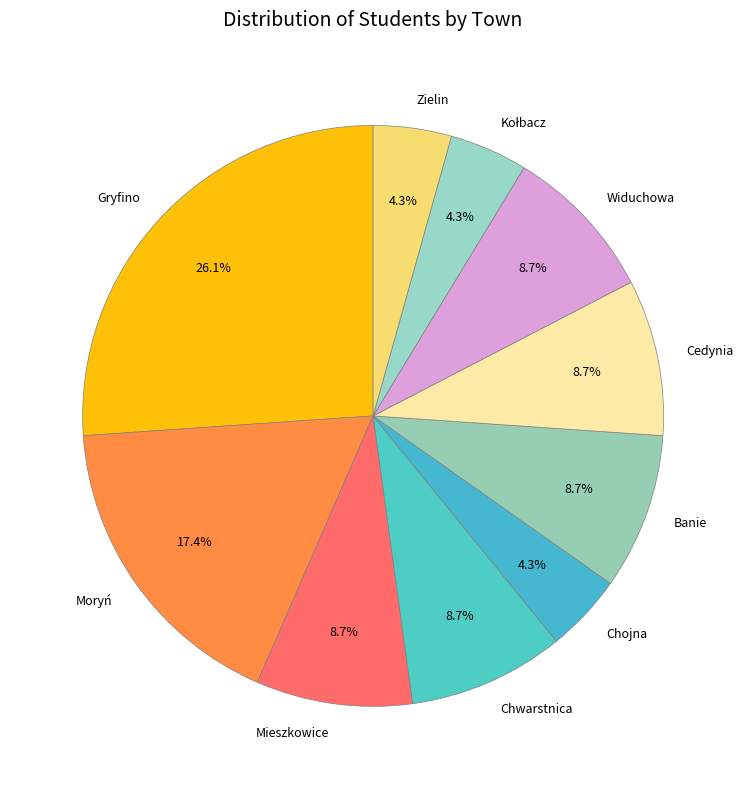

Is there any slice that represents more than half of the pie?

No